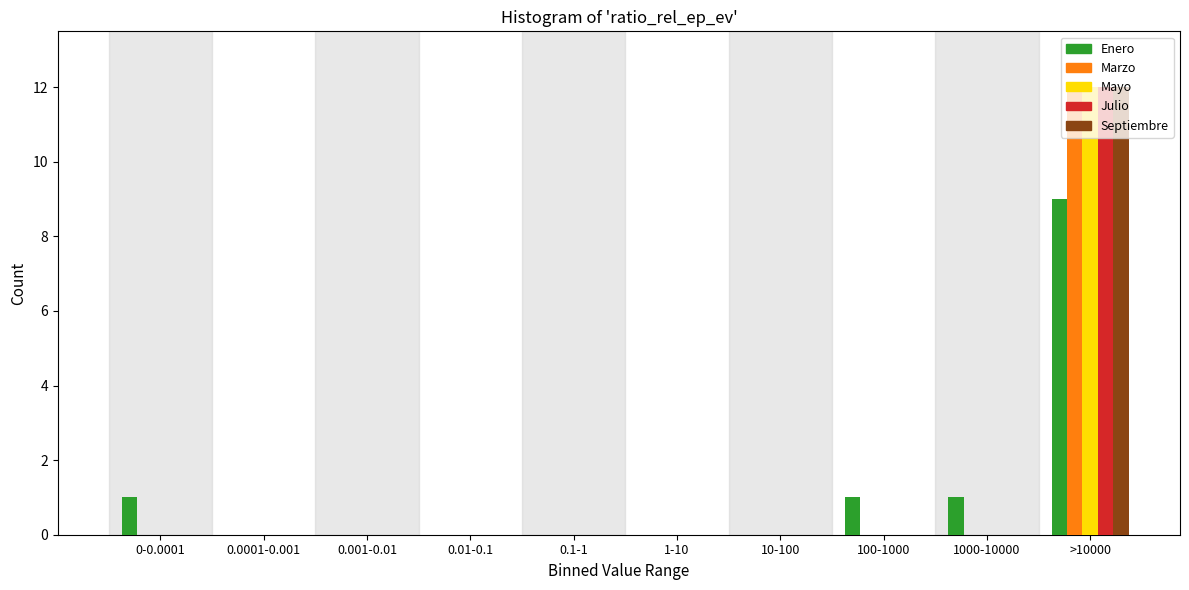

The value of Enero at 0.01-0.1 is -4. True or false?

False